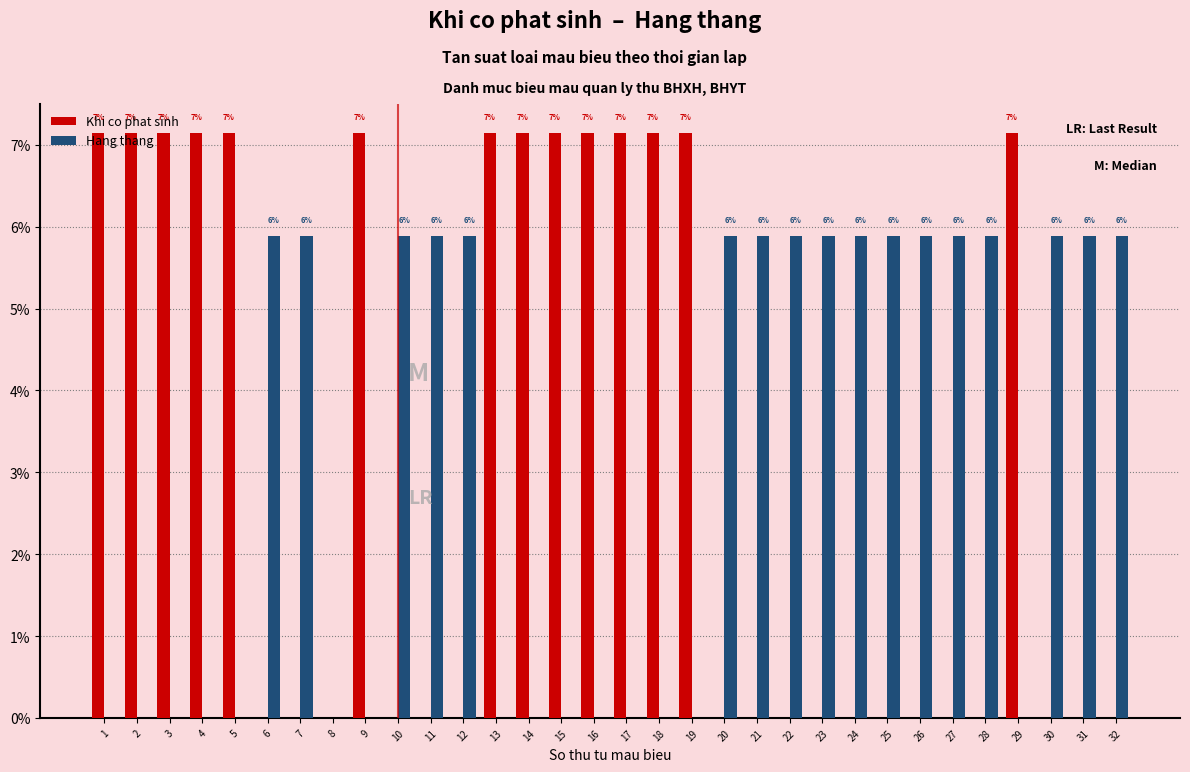

Is the value of Khi co phat sinh at 15 greater than the value of Hang thang at 18?

Yes